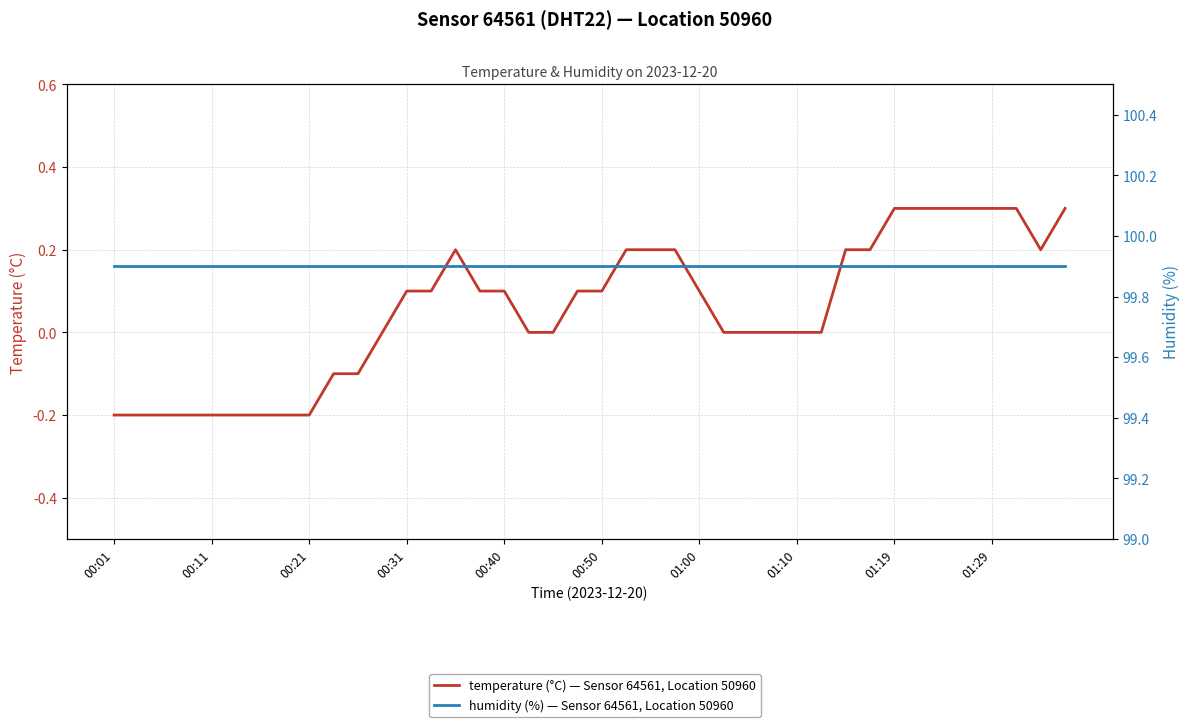

At how many categories does at least one series exceed 3?

40